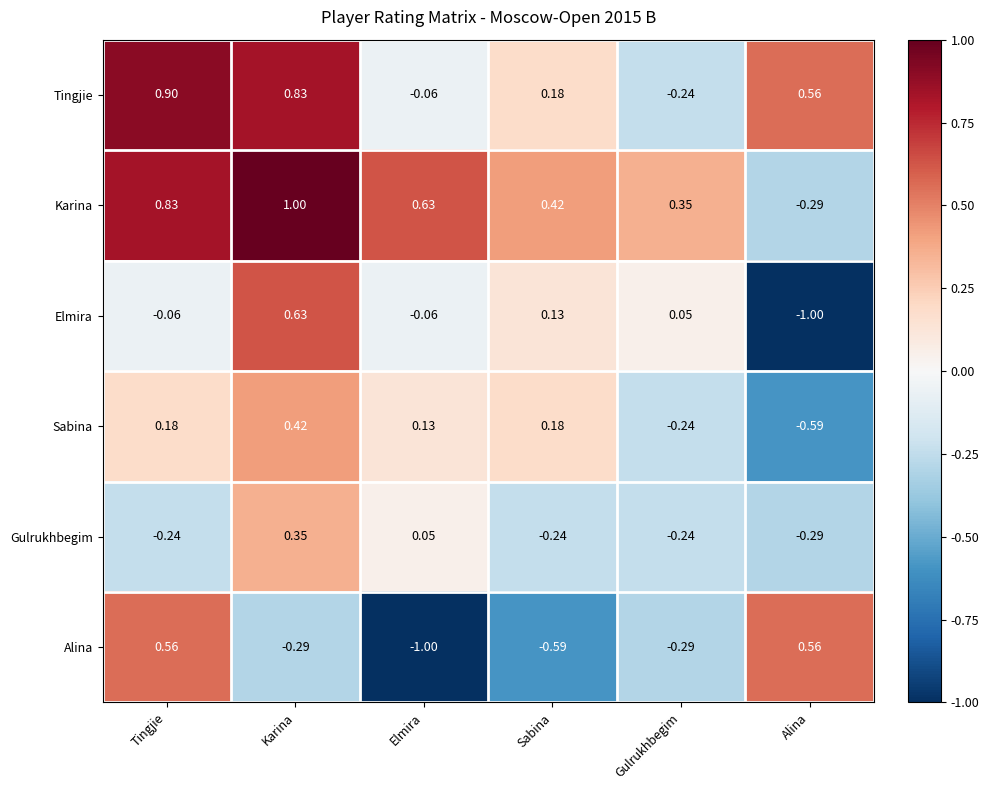

Which series has the largest total across all categories?

Karina